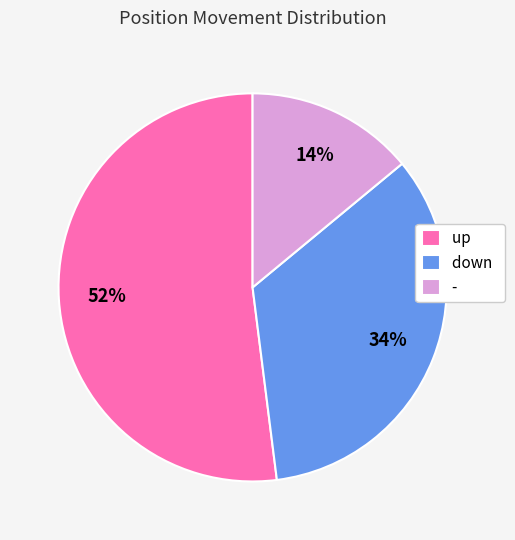

What is the majority slice?

up